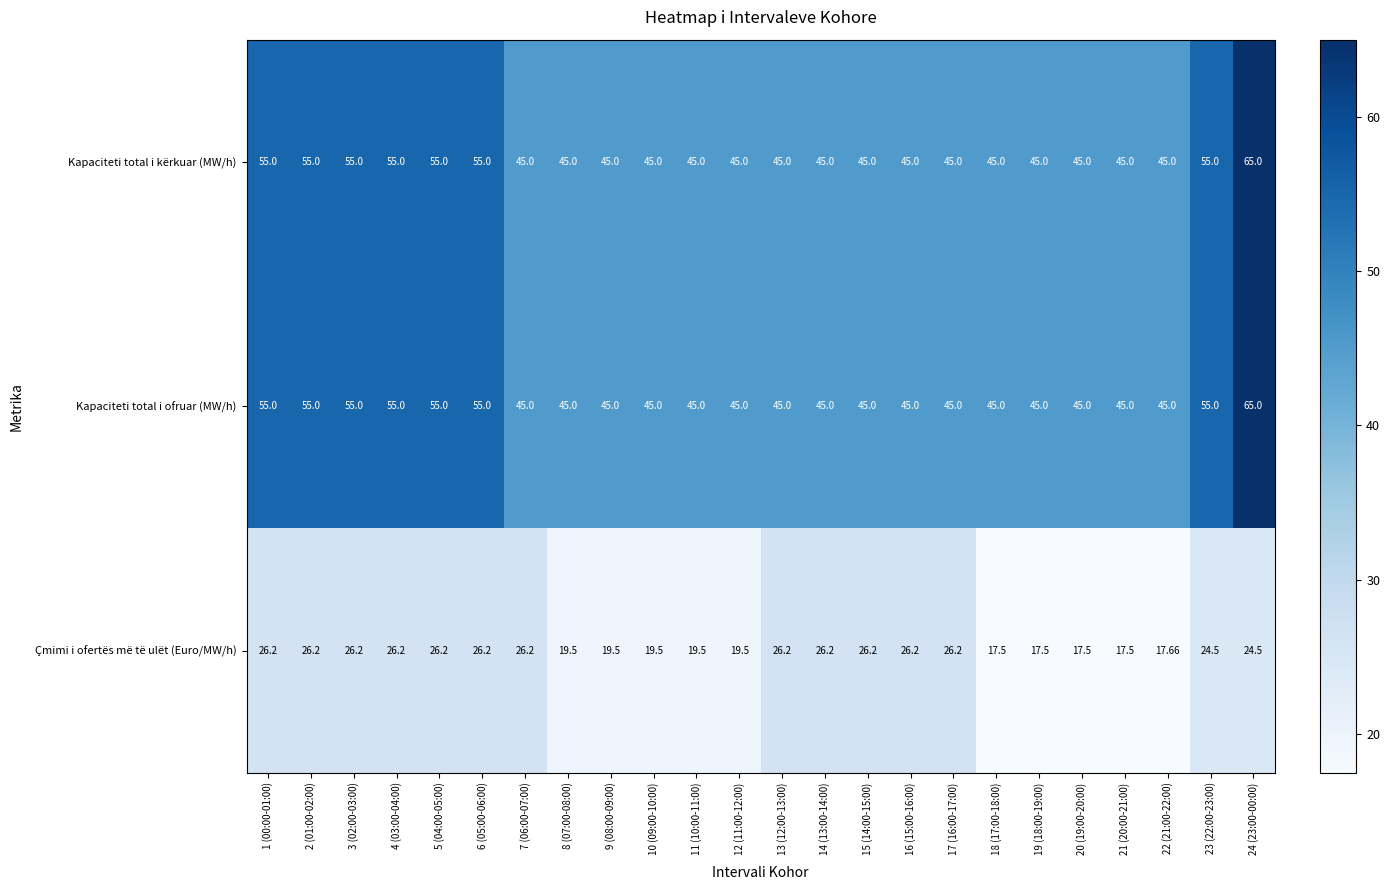

Is the value of Kapaciteti total i ofruar (MW/h) at 2 (01:00-02:00) greater than the value of Çmimi i ofertës më të ulët (Euro/MW/h) at 23 (22:00-23:00)?

Yes